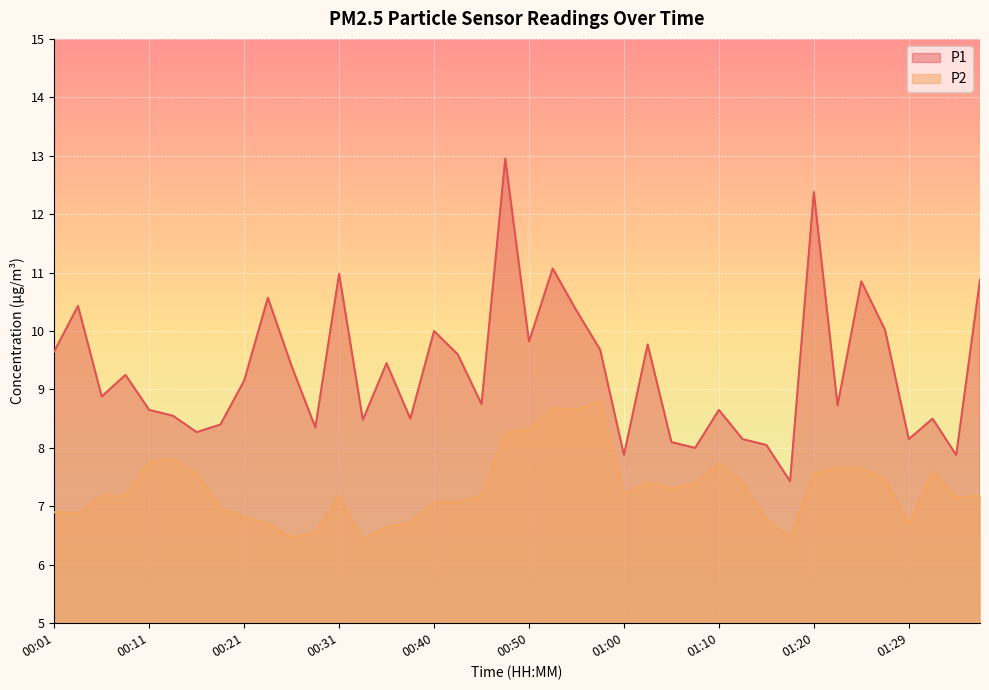

What is the value of the P2 point at the 6th from the left?

7.8